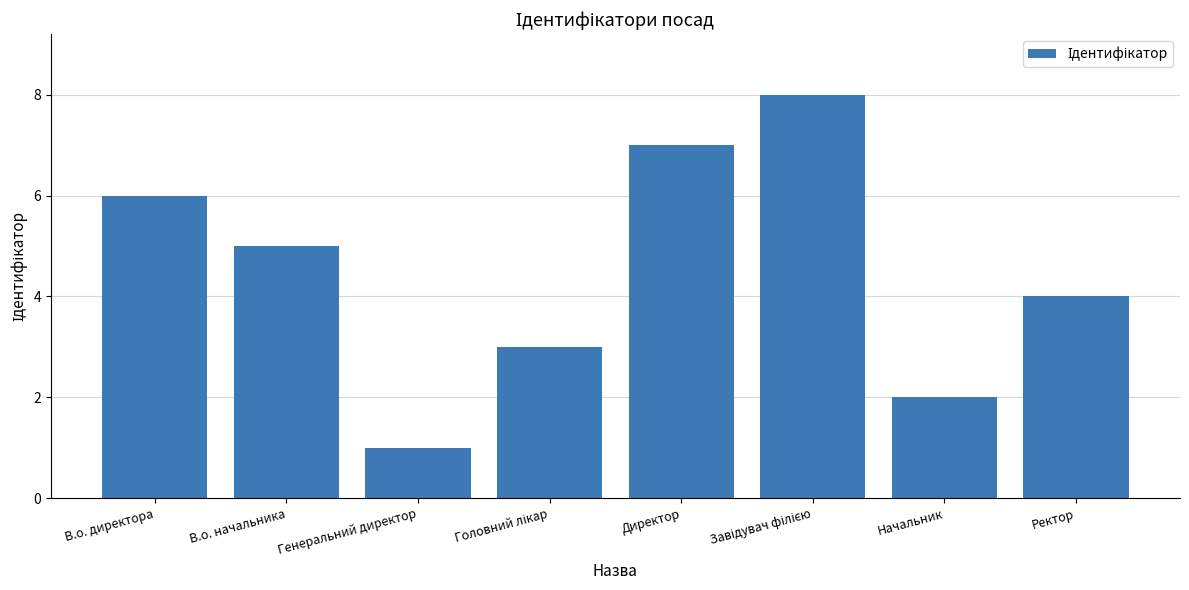

Is it true that the value at Начальник is 4?

False